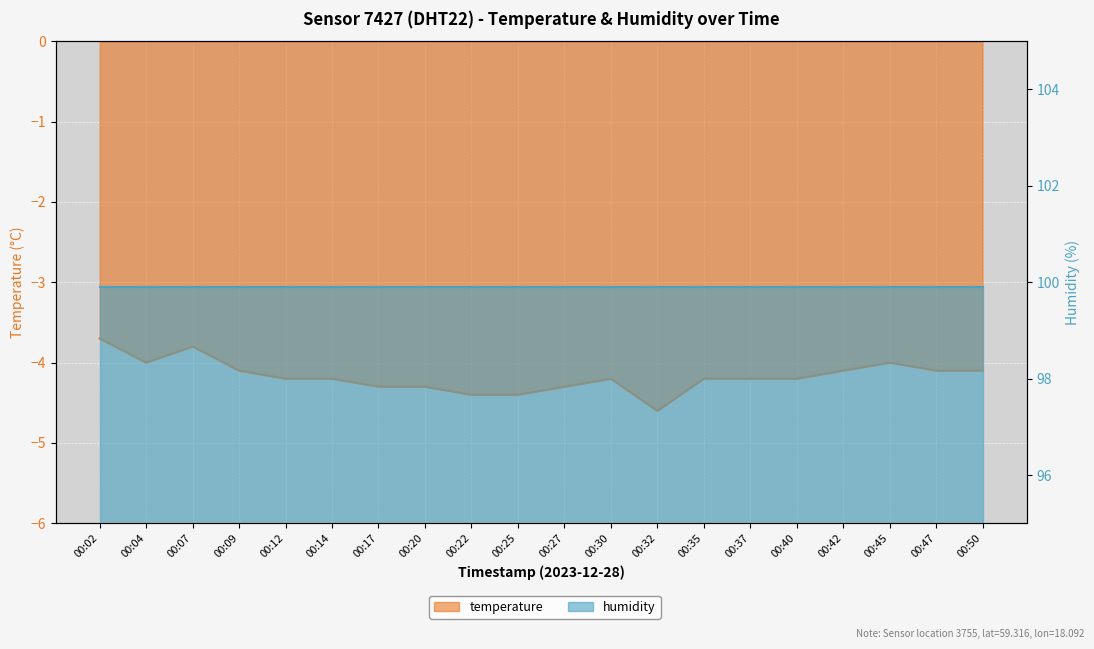

Reading right to left, what are all the values shown in this chart?

-4.1	-4.1	-4.0	-4.1	-4.2	-4.2	-4.2	-4.6	-4.2	-4.3	-4.4	-4.4	-4.3	-4.3	-4.2	-4.2	-4.1	-3.8	-4.0	-3.7